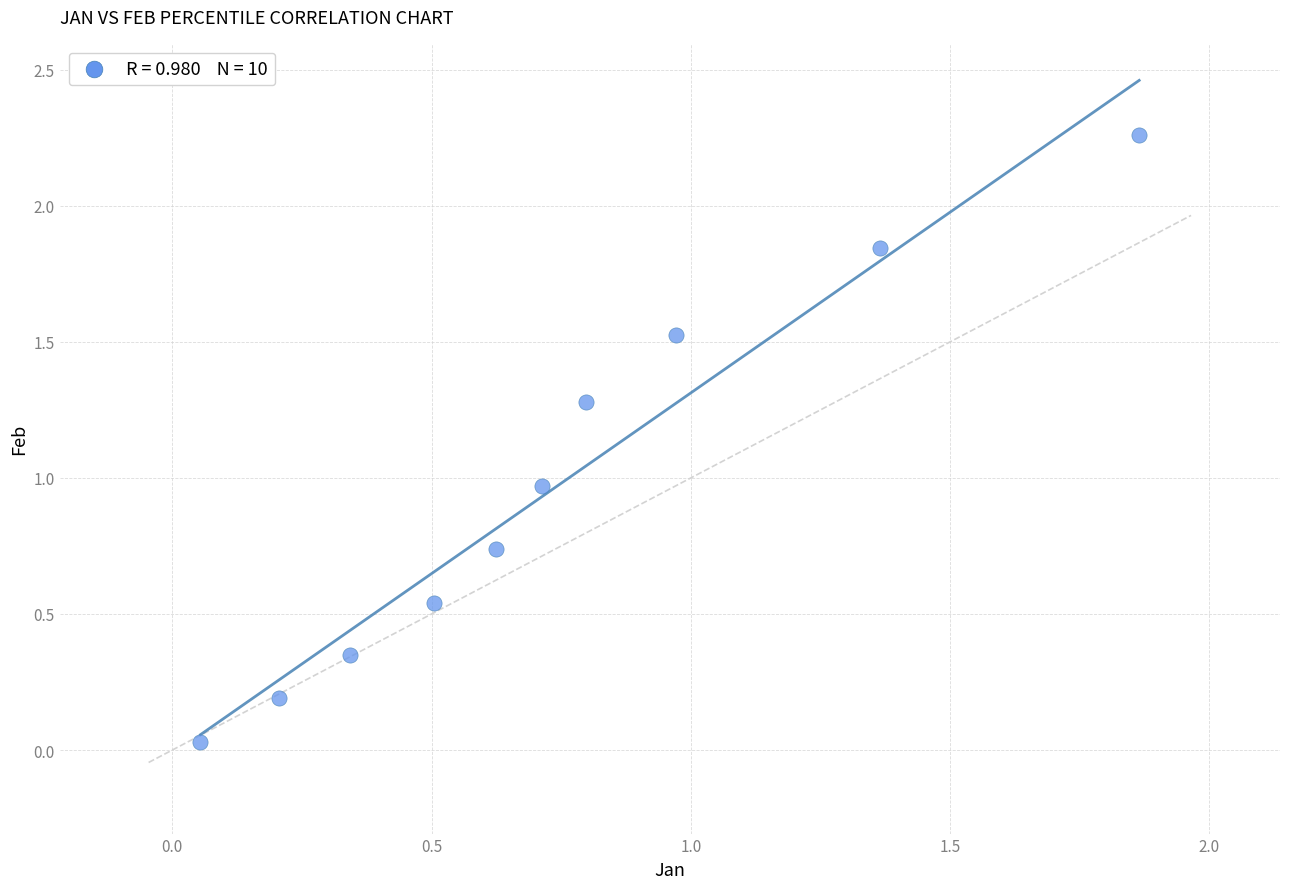

What is the range of Y values (max minus min)?

2.2